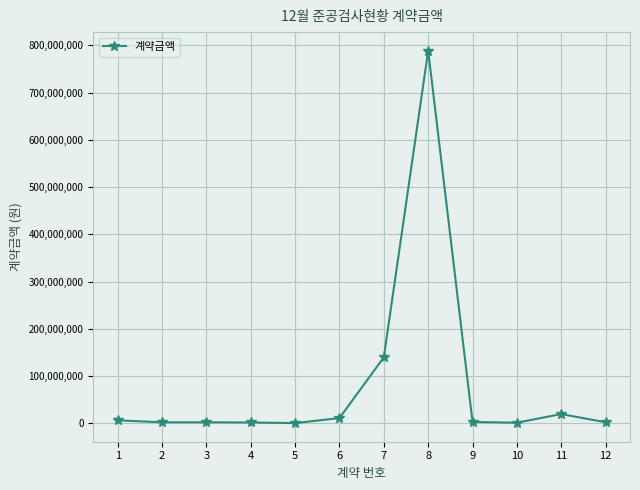

True or false: there are more than 1 points higher than both neighbors.

True